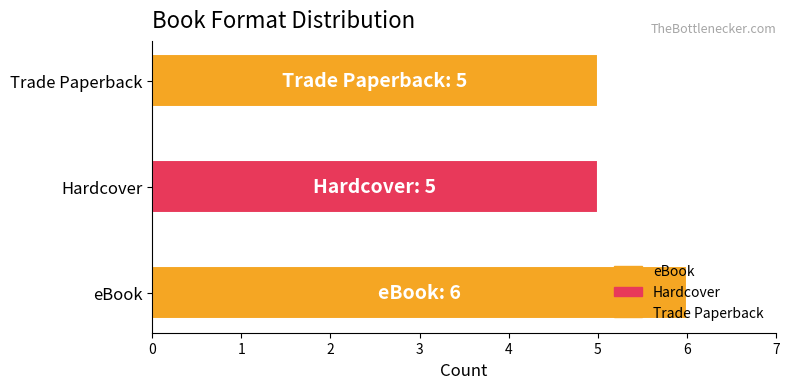

What is the average value?

5